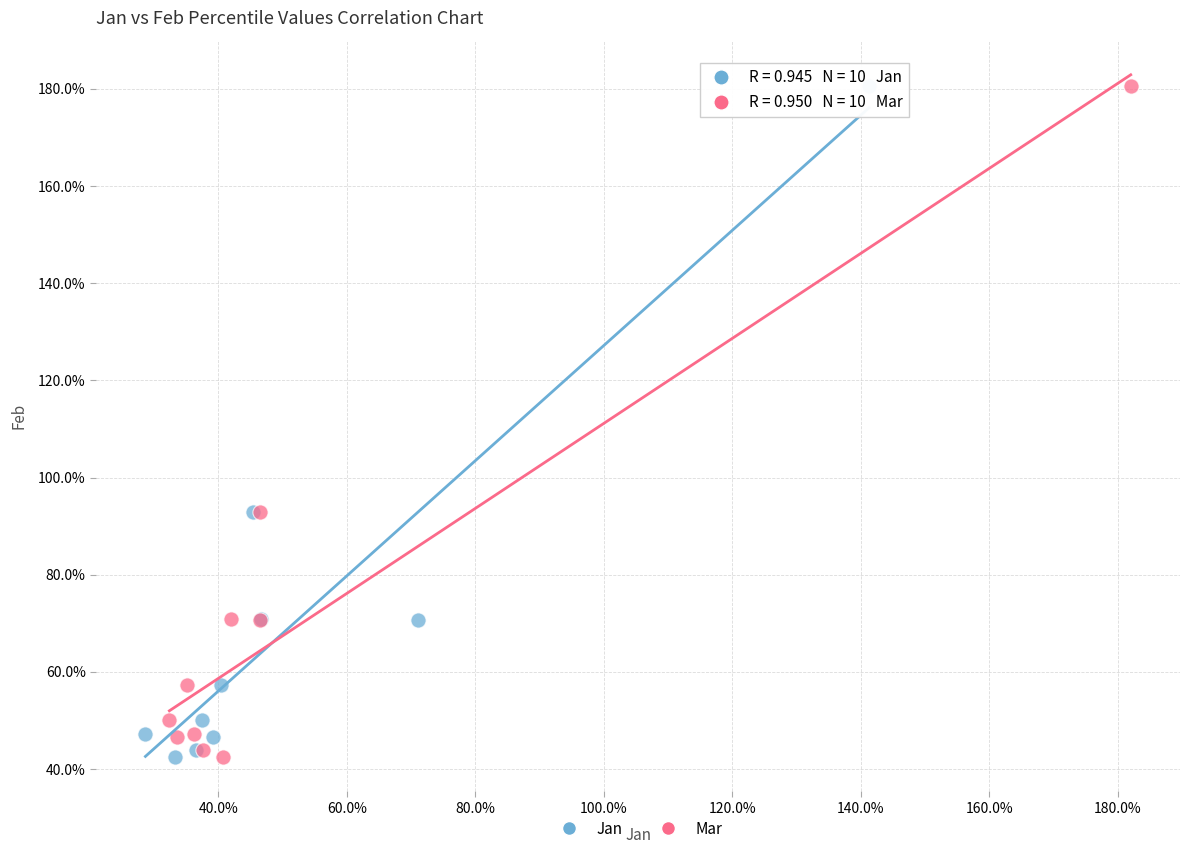

What are all the series names shown in the legend?

Jan, Mar